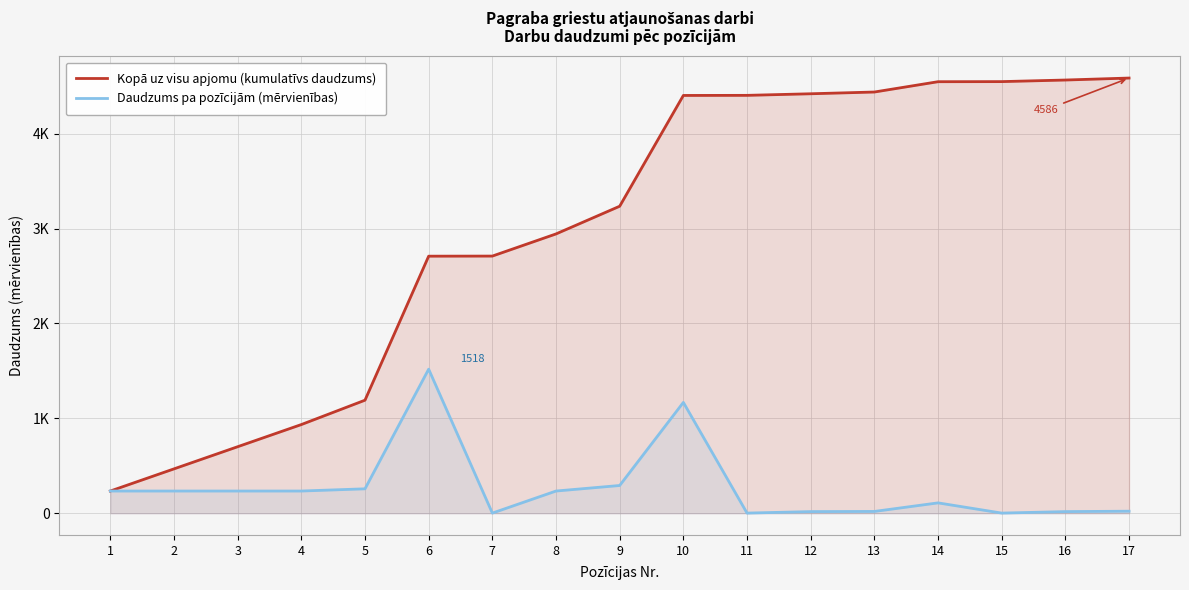

What is the difference between the maximum and second lowest values in the Daudzums pa pozīcijām (mērvienības) series?

1516.6